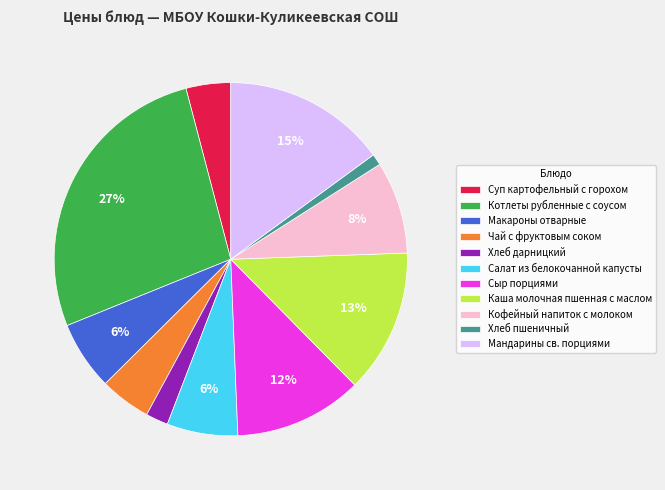

To the nearest percent, what is the difference between the largest and smallest slice percentages?

26%